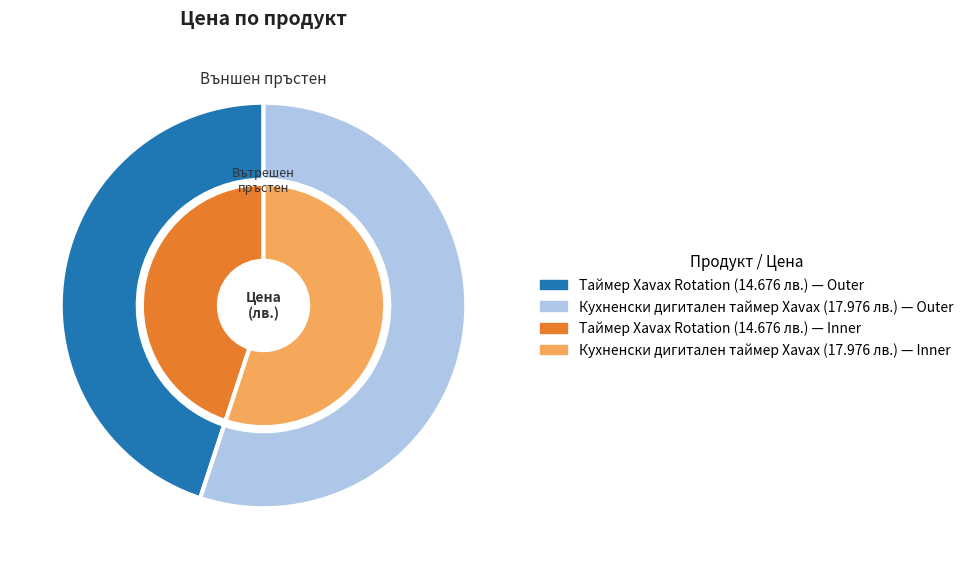

Which slice is the smallest?

Таймер Xavax Rotation (14.676)